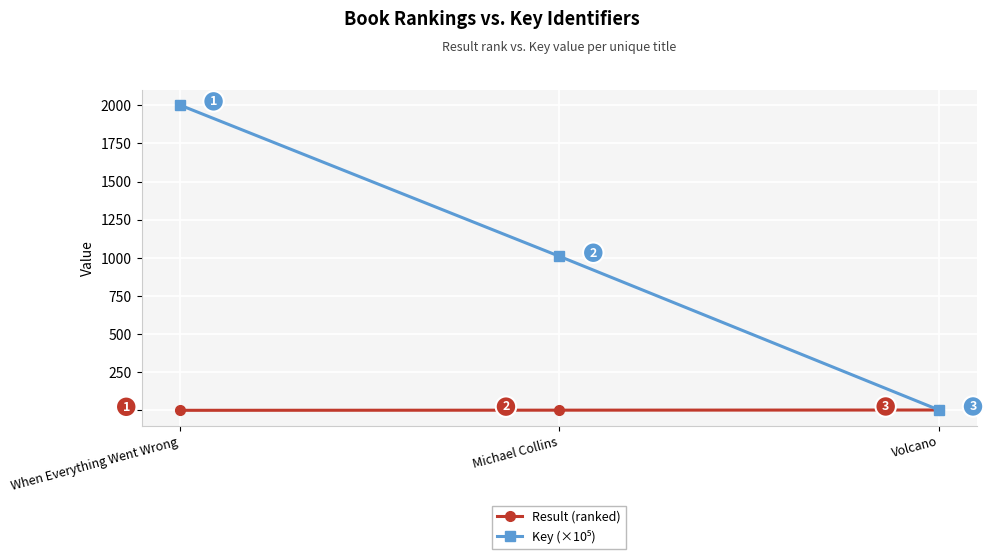

At which category is the sum across all series the highest?

When Everything Went Wrong